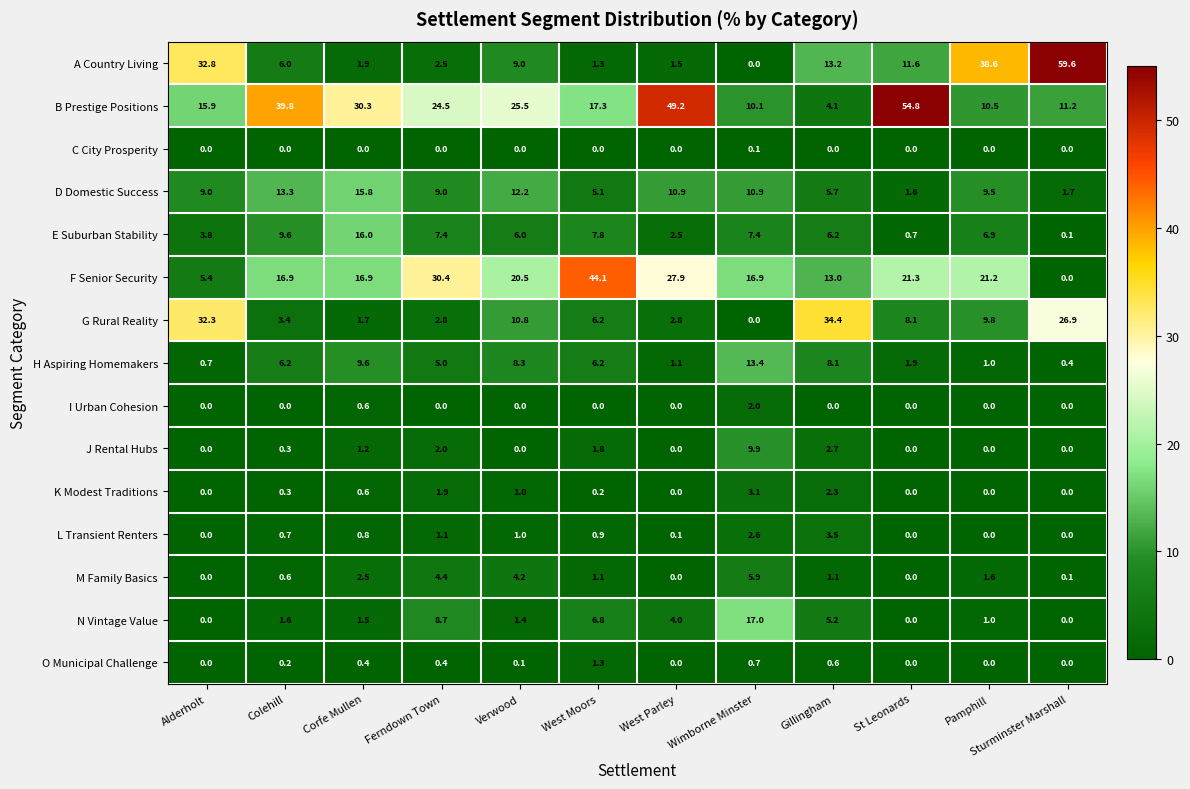

Count the number of categories in the chart.

12